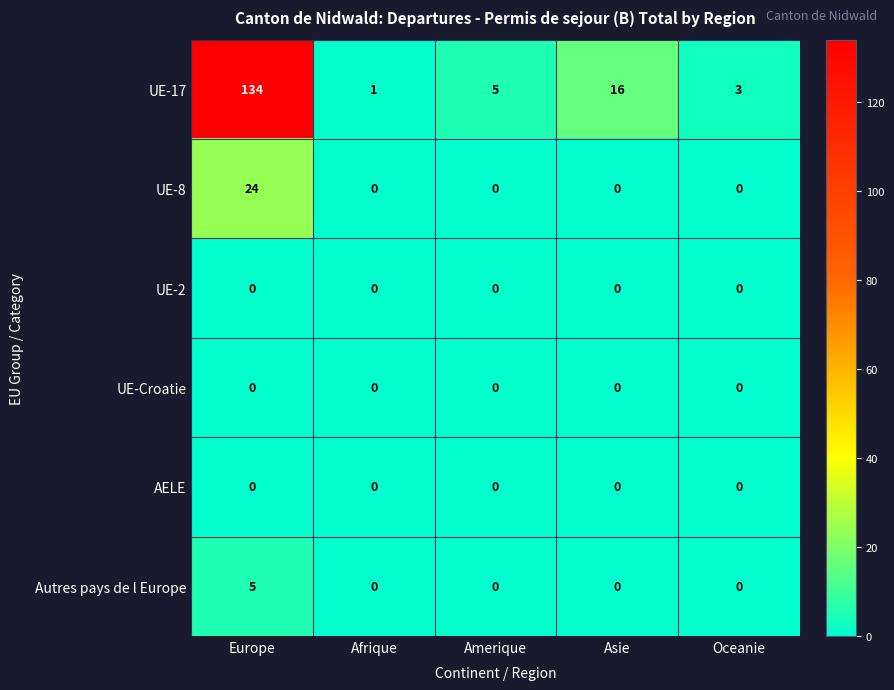

What is the total value across all series at Amerique?

5